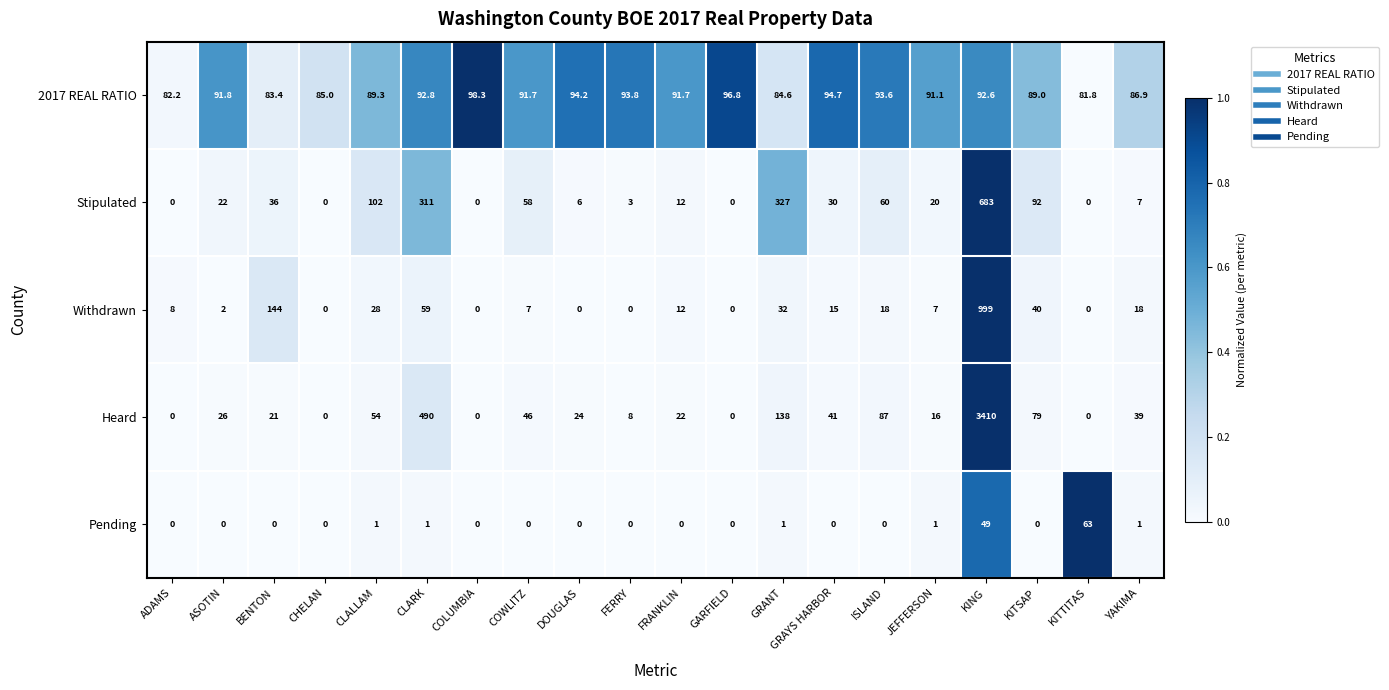

What is the total value across all series at DOUGLAS?

124.2